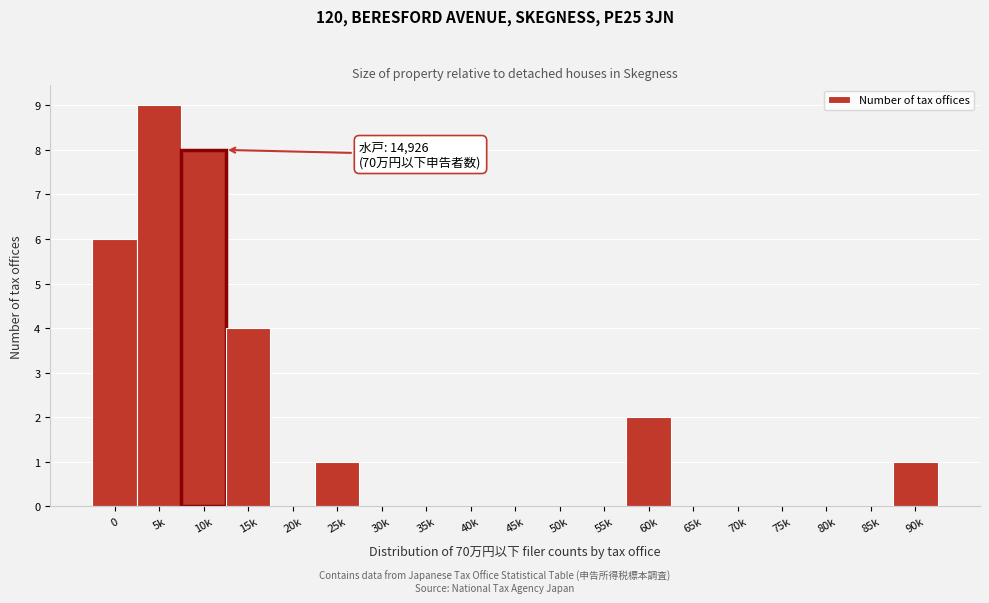

Reading left to right, list all the values displayed in this chart.

0=6	5k=9	10k=8	15k=4	20k=0	25k=1	30k=0	35k=0	40k=0	45k=0	50k=0	55k=0	60k=2	65k=0	70k=0	75k=0	80k=0	85k=0	90k=1